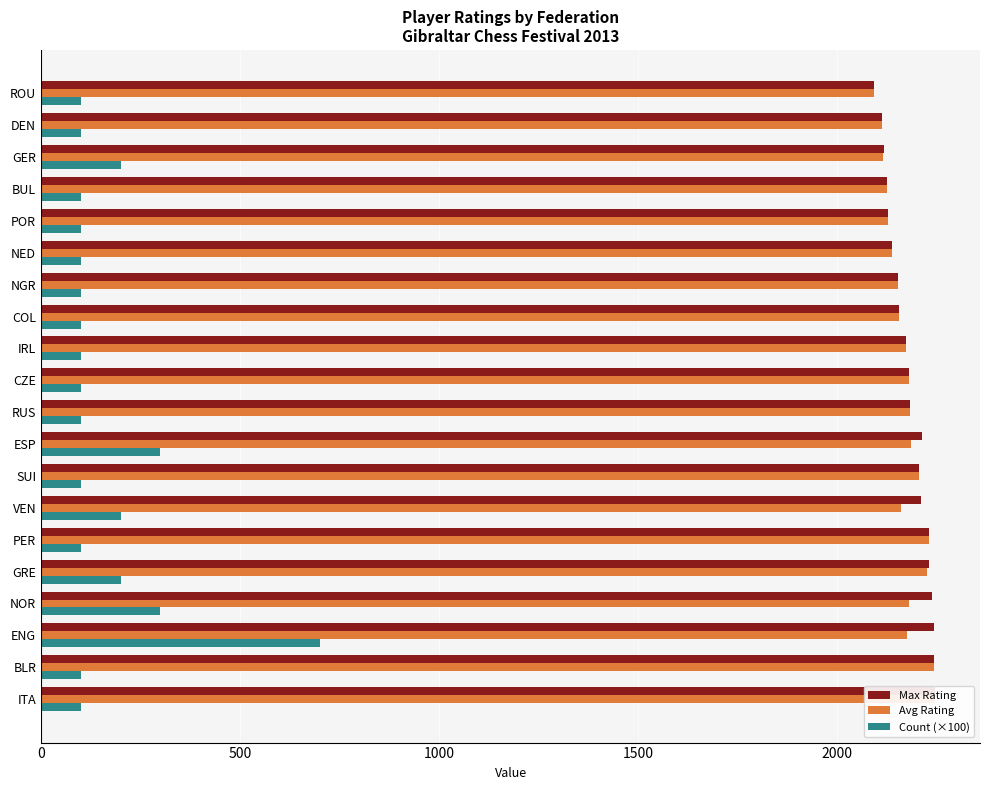

Which series has the largest range (max minus min)?

Count (×100)